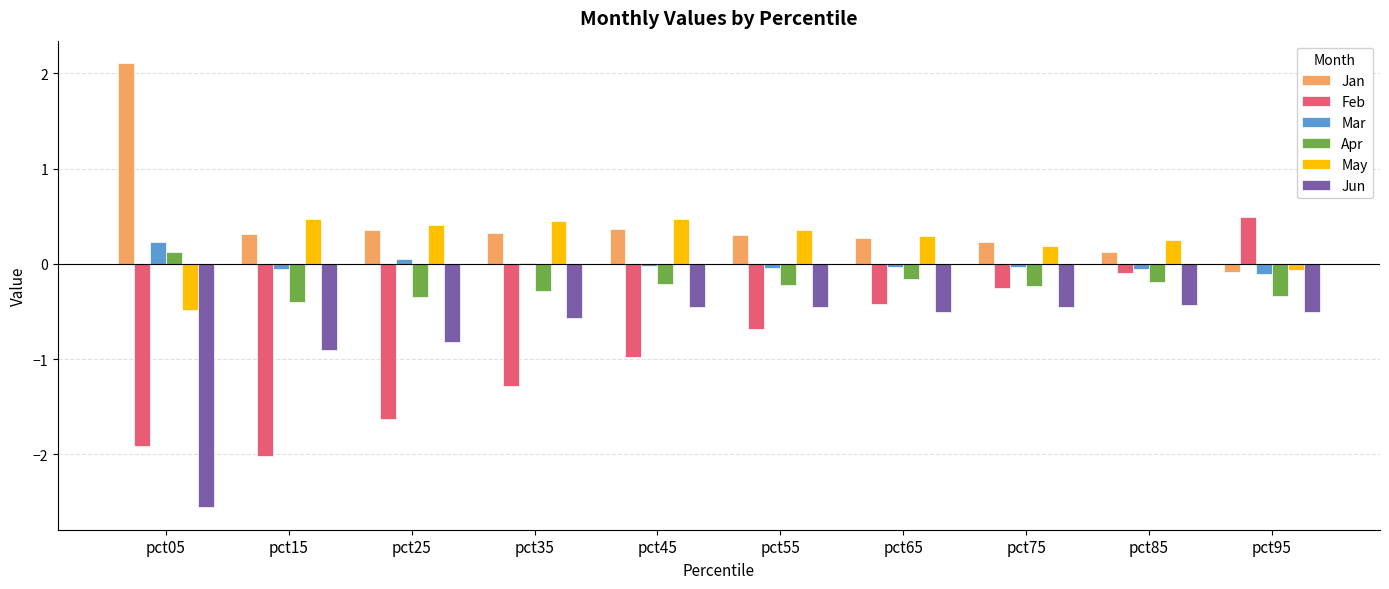

The value of Jun at pct65 is -0.3. True or false?

False